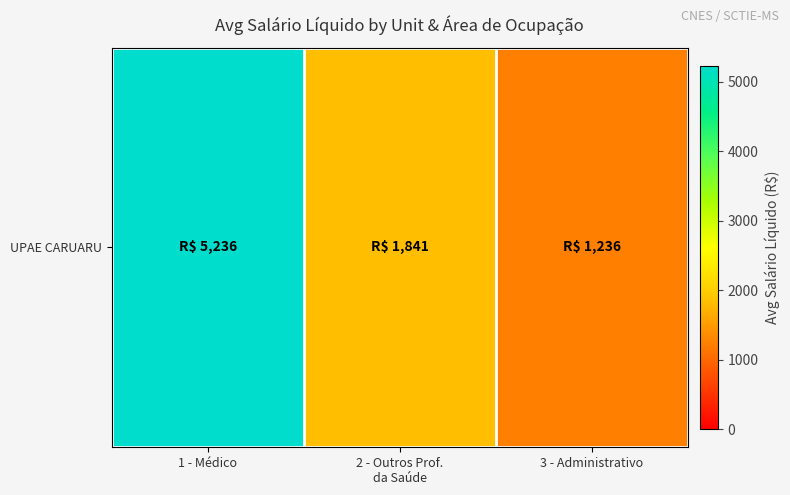

True or false: the data shows 7916.2 at 1 - Médico.

False